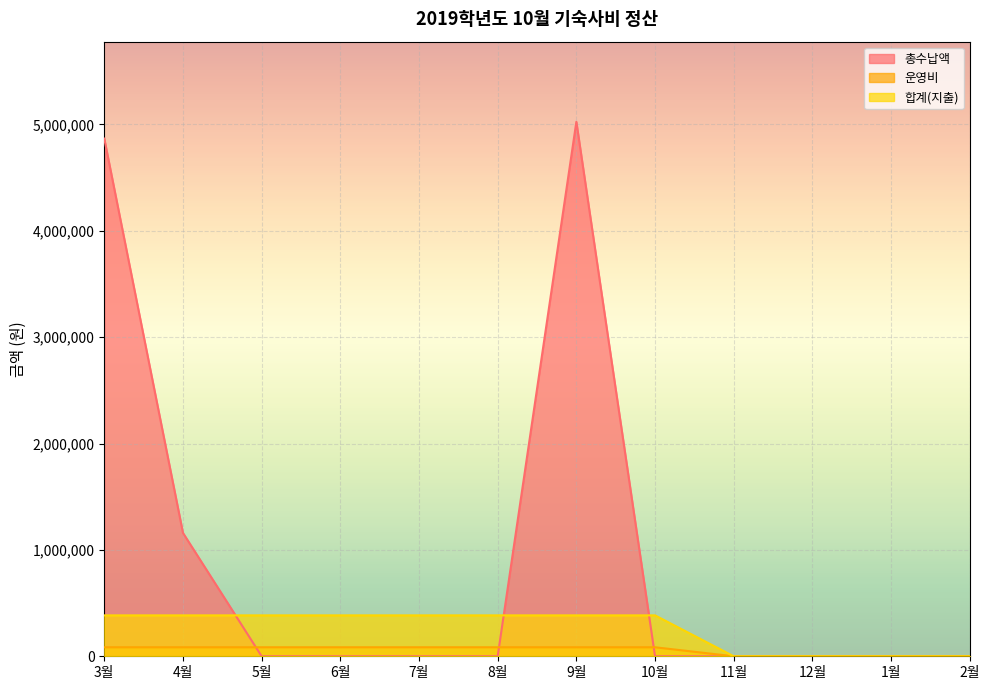

How many distinct data groups are displayed?

3